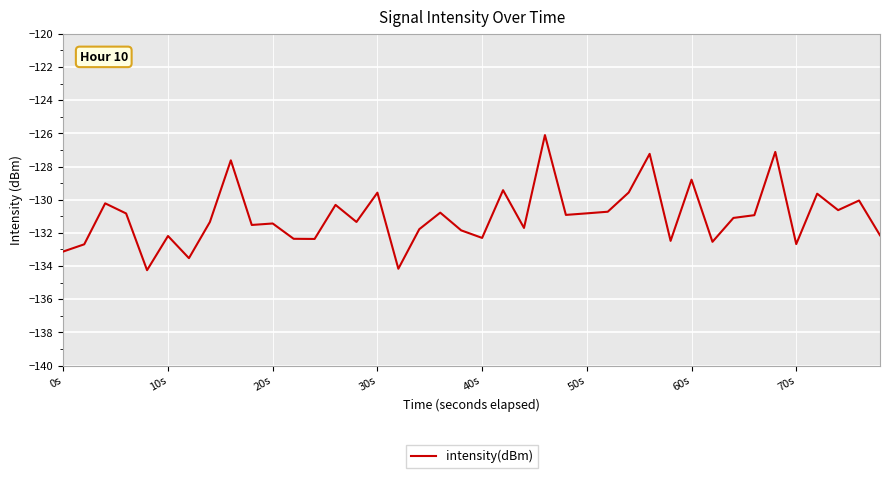

What is the smallest value displayed?

-134.3